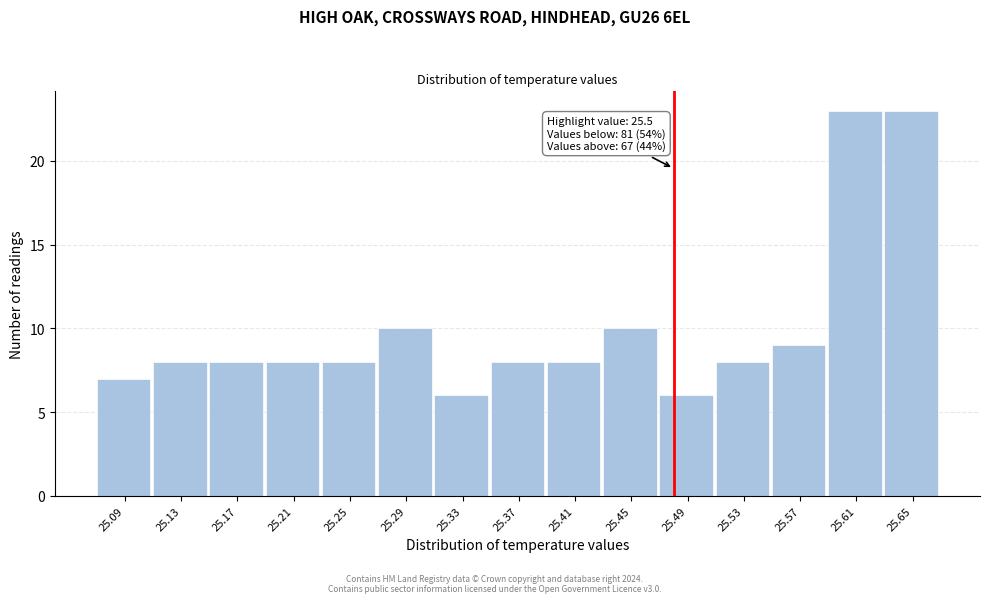

Reading left to right, extract all data points from this chart.

25.09=7	25.13=8	25.17=8	25.21=8	25.25=8	25.29=10	25.33=6	25.37=8	25.41=8	25.45=10	25.49=6	25.53=8	25.57=9	25.61=23	25.65=23